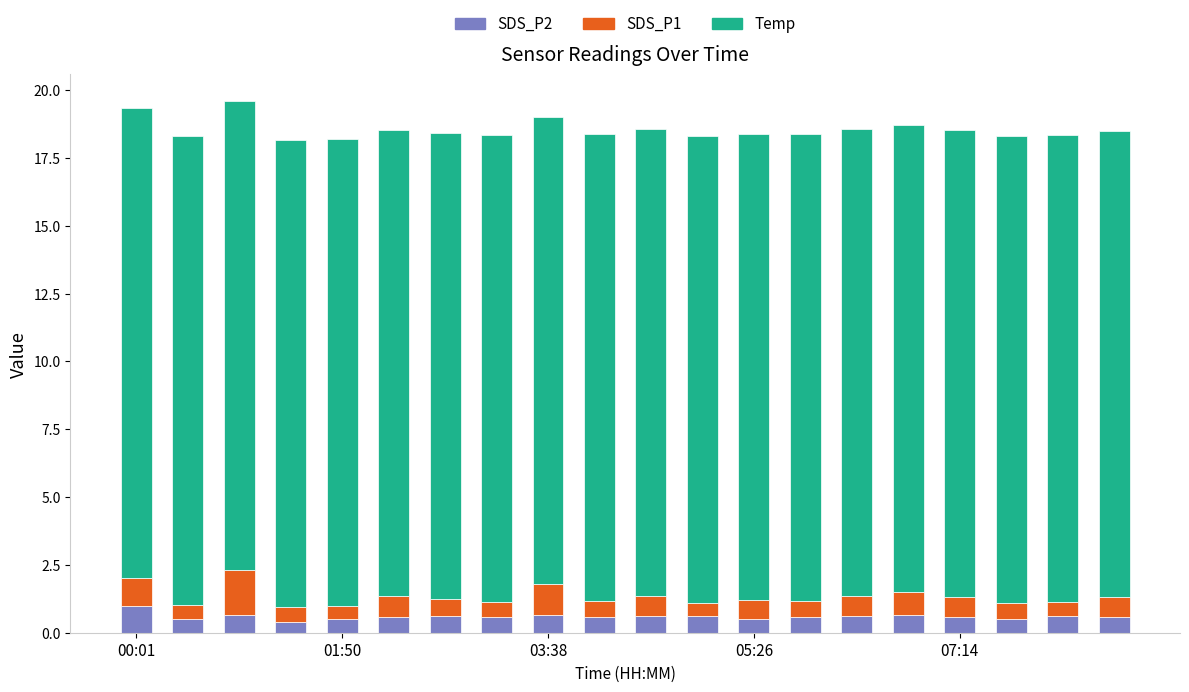

What is the maximum value for SDS_P2?

1.0